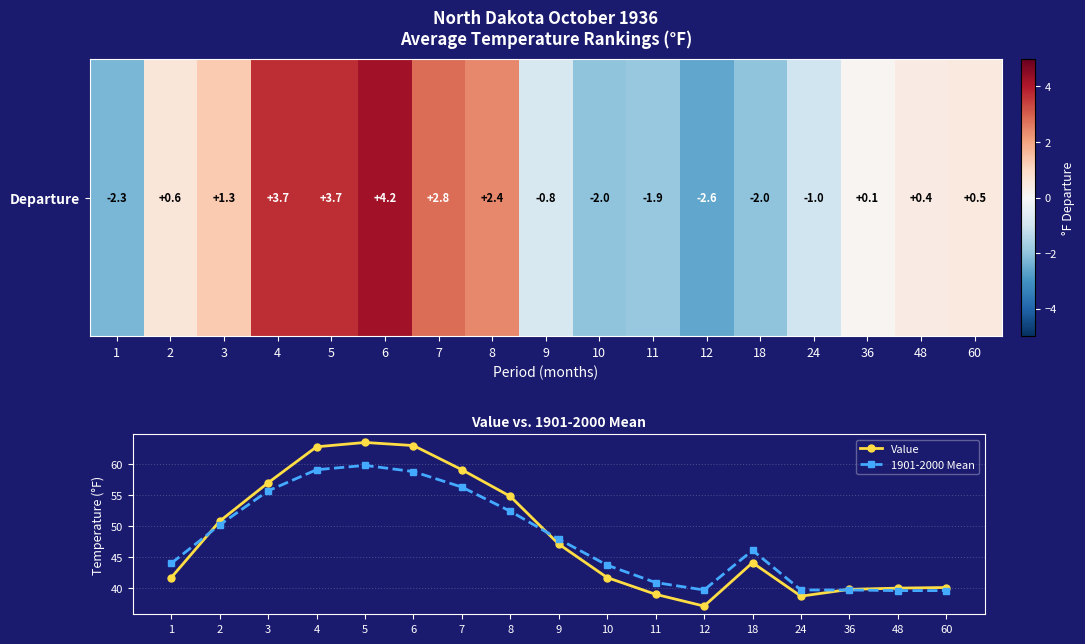

What is the value of the Value point at the 13th from the left?

44.1